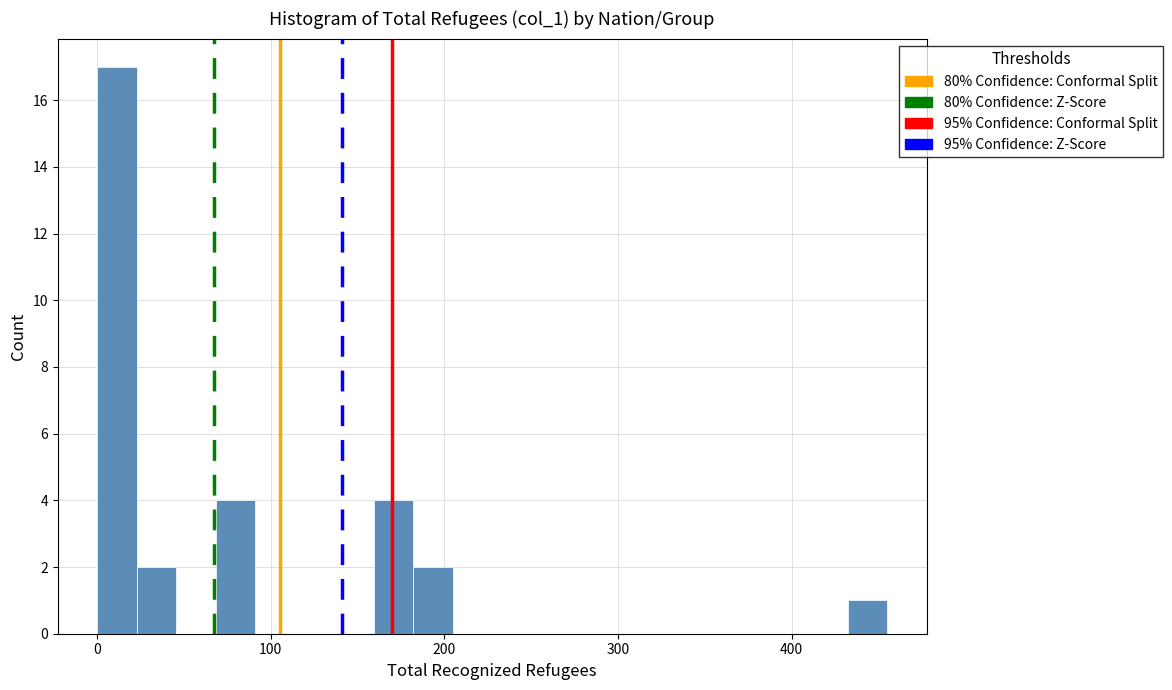

Read against the x-axis, roughly where is the centre of the tallest bar?

10